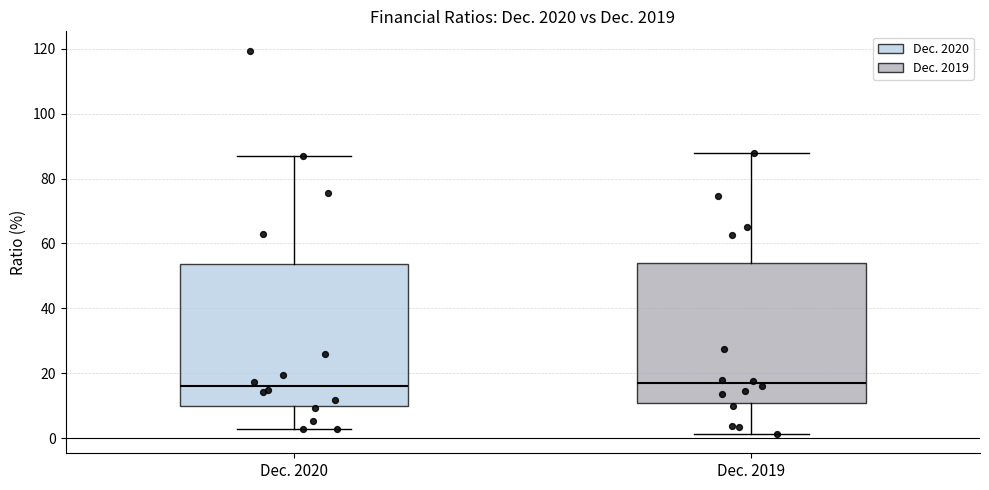

Reading left to right, read every box against the y-axis: the position of its median line, the range the box covers, and the ends of its whiskers. The values are not printed on the chart, so give them approximately, as read against the axis.

Dec. 2020: median 16, box 10 to 54, whiskers 2 to 88
Dec. 2019: median 16, box 10 to 54, whiskers 2 to 88